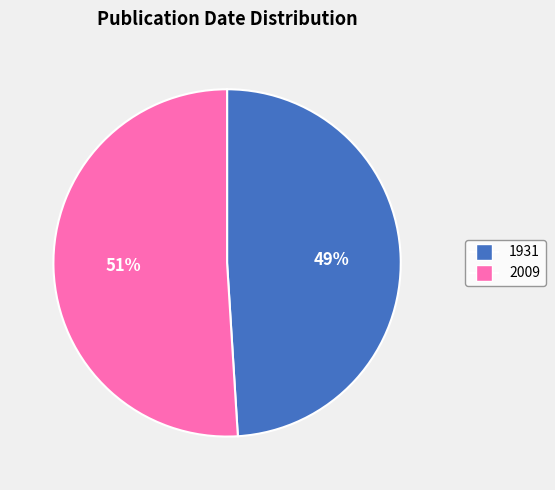

To the nearest percent, what is the difference between the largest and smallest slice percentages?

2%